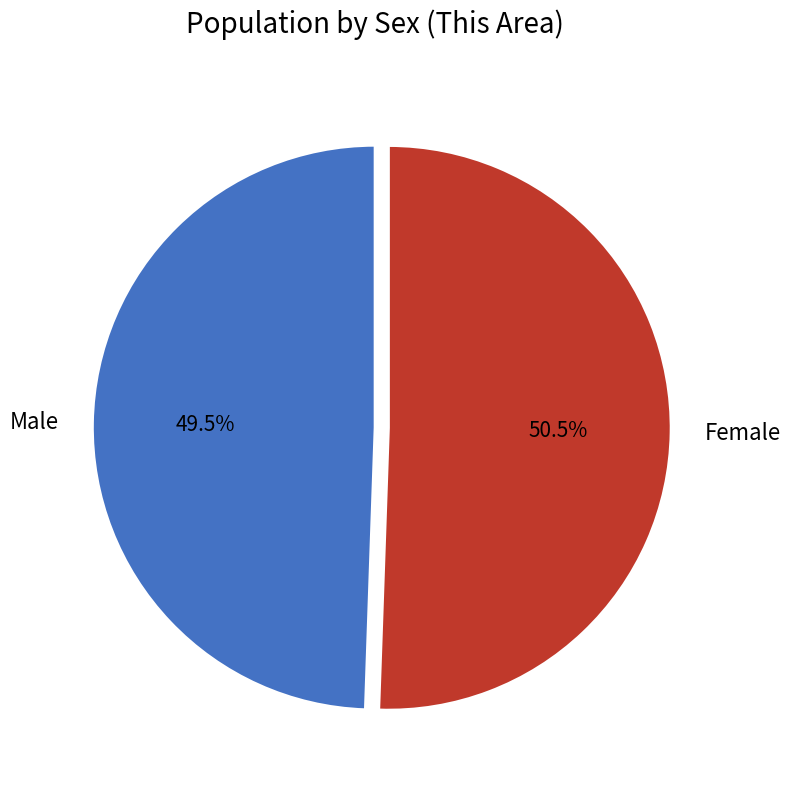

Is the sum of Male and Female greater than half?

Yes